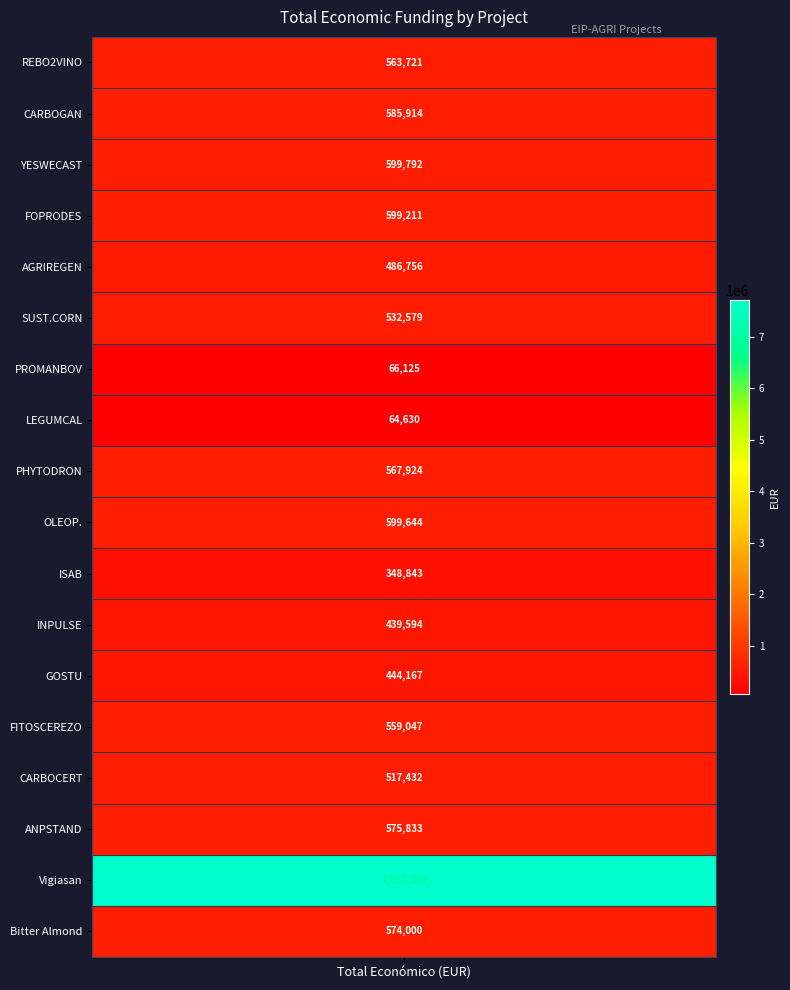

What is the greatest value displayed?

7717171